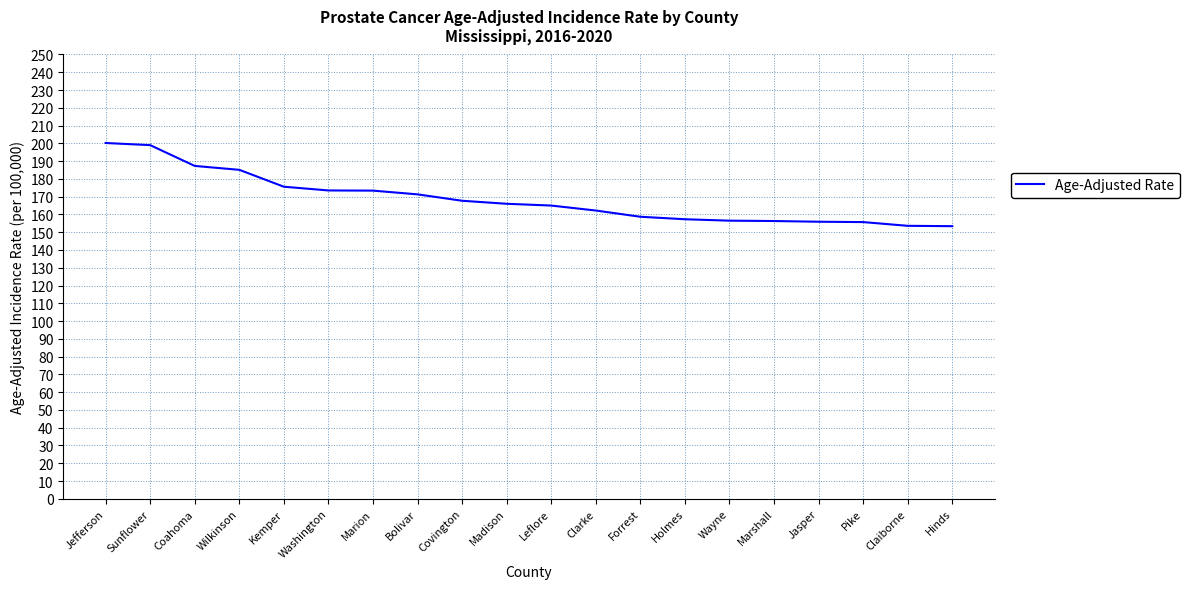

What is the ratio of the value at Bolivar to the value at Hinds?

1.1